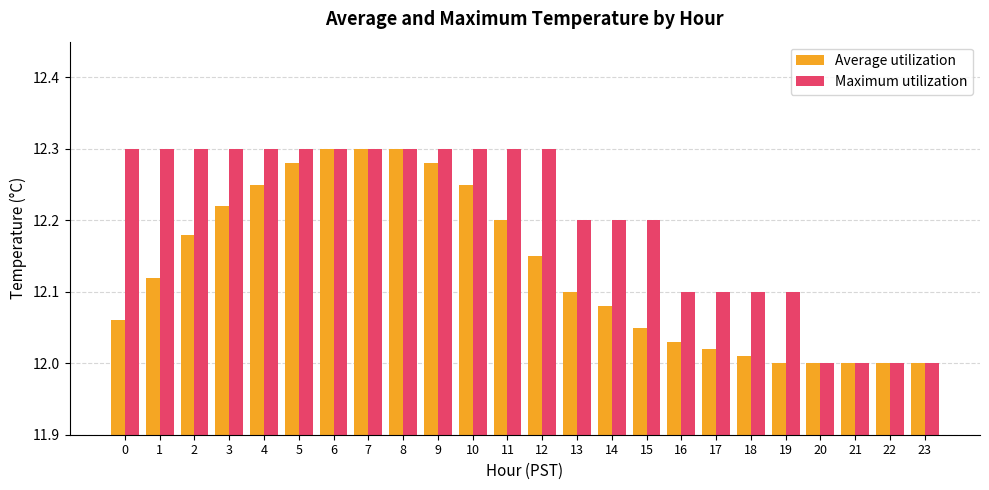

What are all the series names shown in the legend?

Average utilization, Maximum utilization